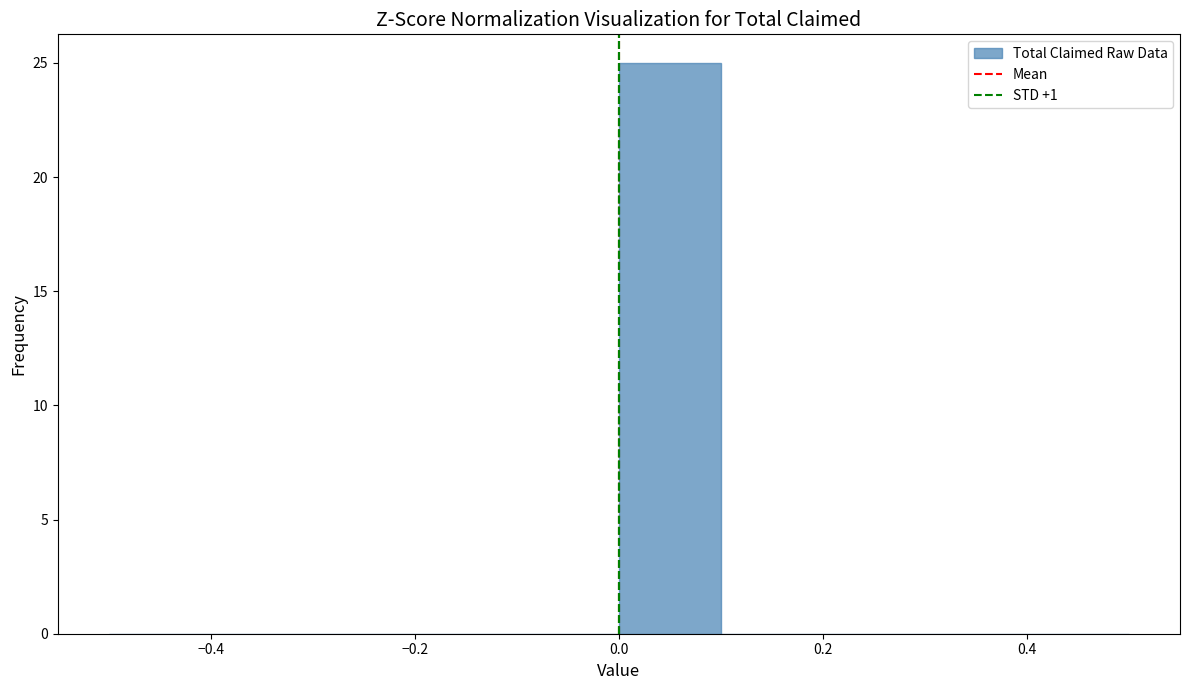

Reading left to right, list every bar in this chart as the range it spans on the x-axis followed by its height. The values are not printed on the chart, so give them approximately, as read against the axis.

-0.5 to -0.4: 0
-0.4 to -0.3: 0
-0.3 to -0.2: 0
-0.2 to -0.1: 0
-0.1 to 0.0: 0
0.0 to 0.1: 25
0.1 to 0.2: 0
0.2 to 0.3: 0
0.3 to 0.4: 0
0.4 to 0.5: 0